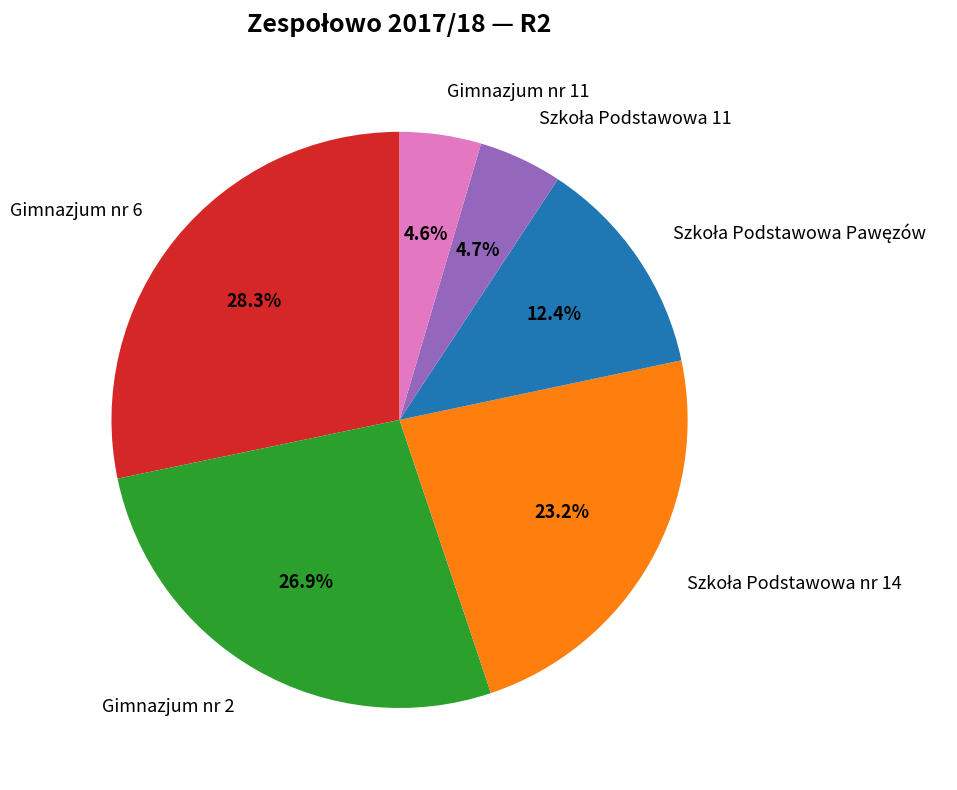

Combined, do Gimnazjum nr 6 and Gimnazjum nr 2 account for over 50%?

Yes